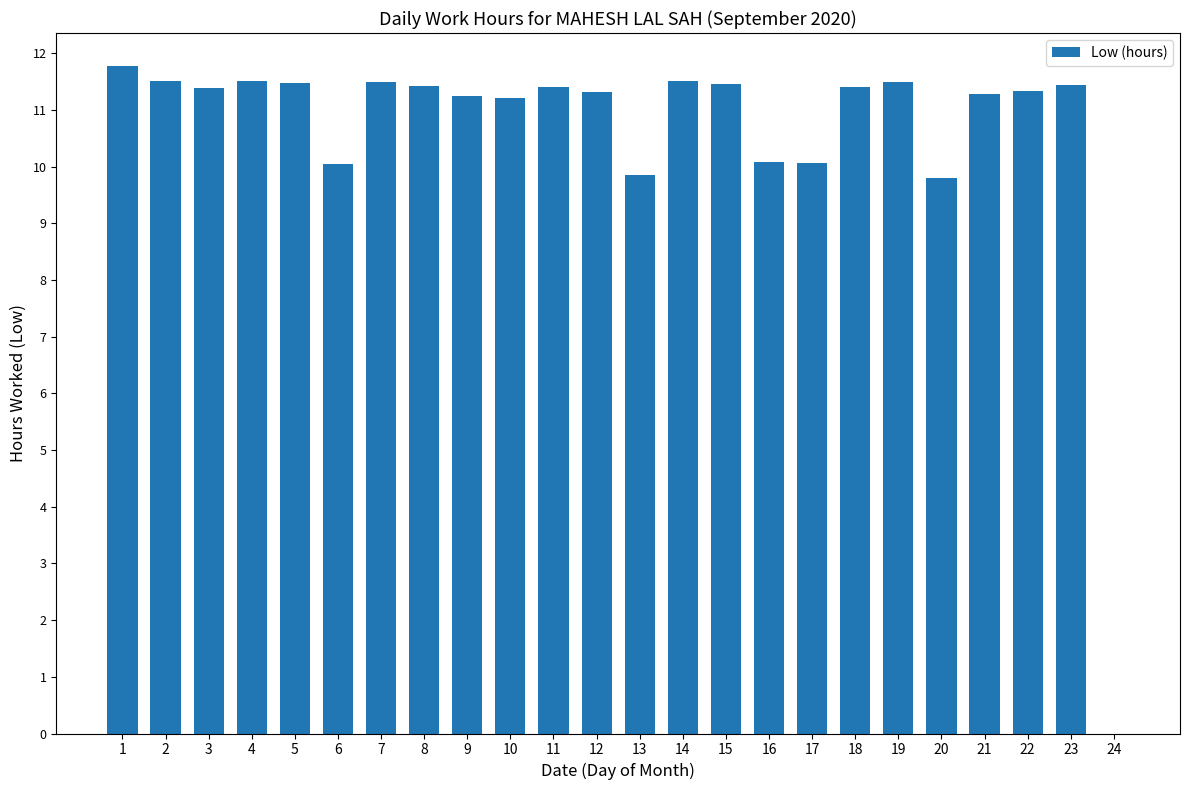

What is the change in value from 10 to 13?

-1.4